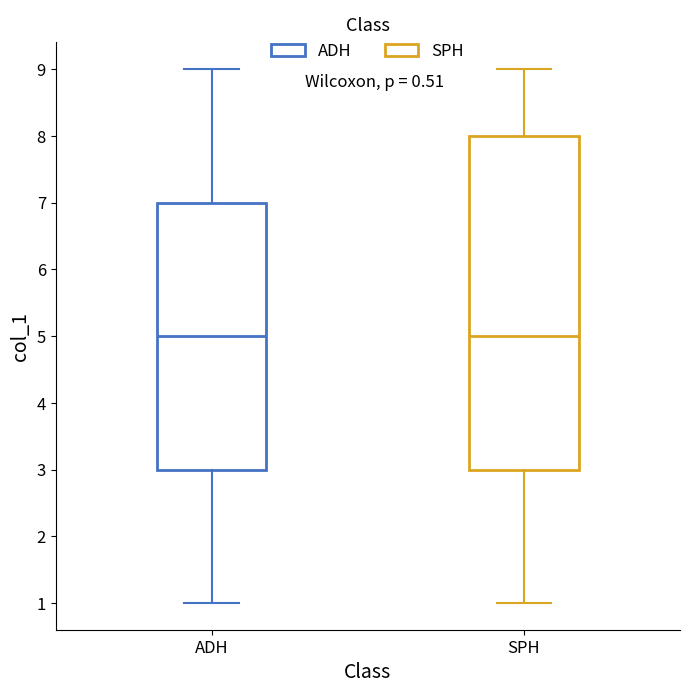

Reading left to right, transcribe this box plot: for each box, give where its median line is, the range the box spans, and where its two whiskers end, as read against the y-axis. The values are not printed on the chart, so give them approximately, as read against the axis.

ADH: median 5, box 3 to 7, whiskers 1 to 9
SPH: median 5, box 3 to 8, whiskers 1 to 9